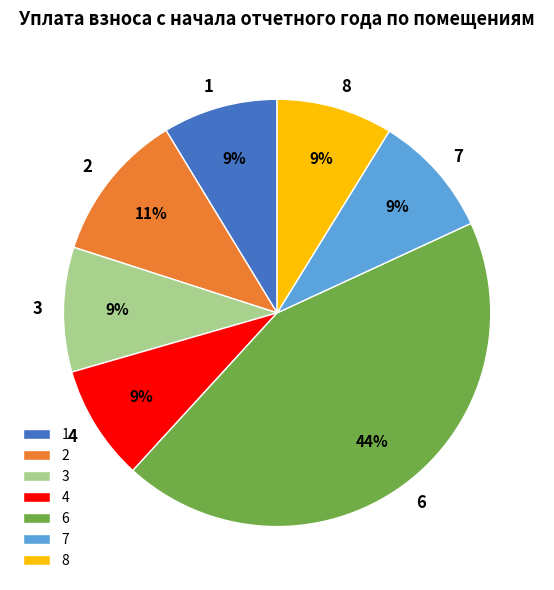

To the nearest percent, what is the difference between the largest and smallest slice percentages?

35%